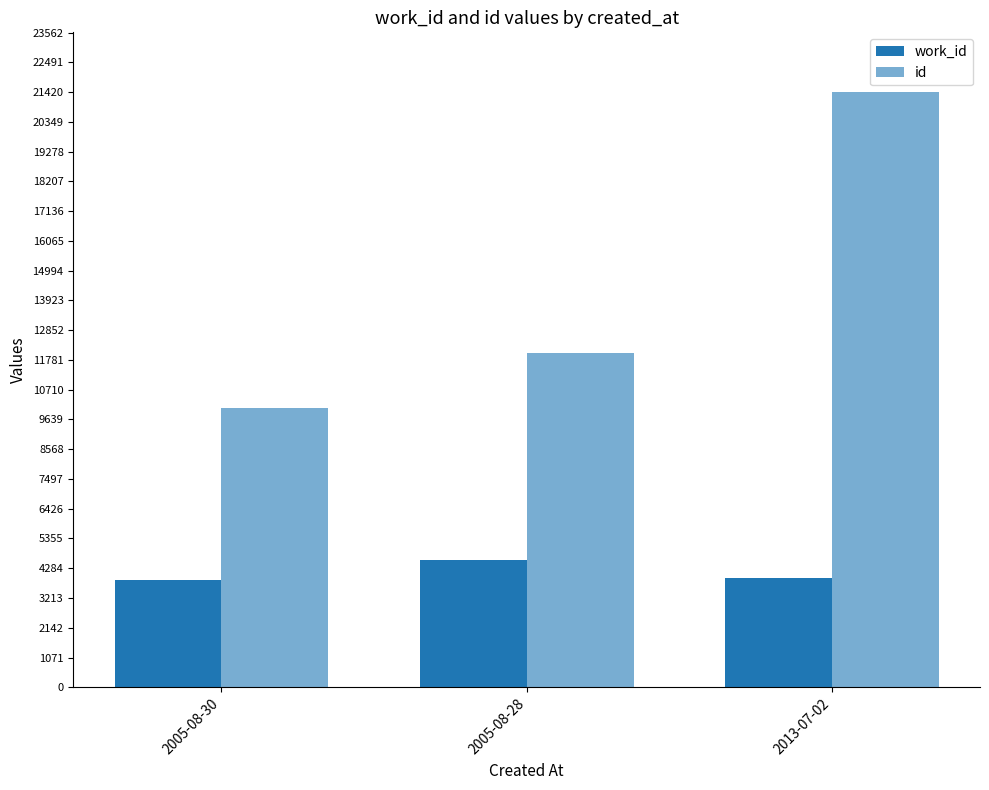

Count the number of data series in this chart.

2